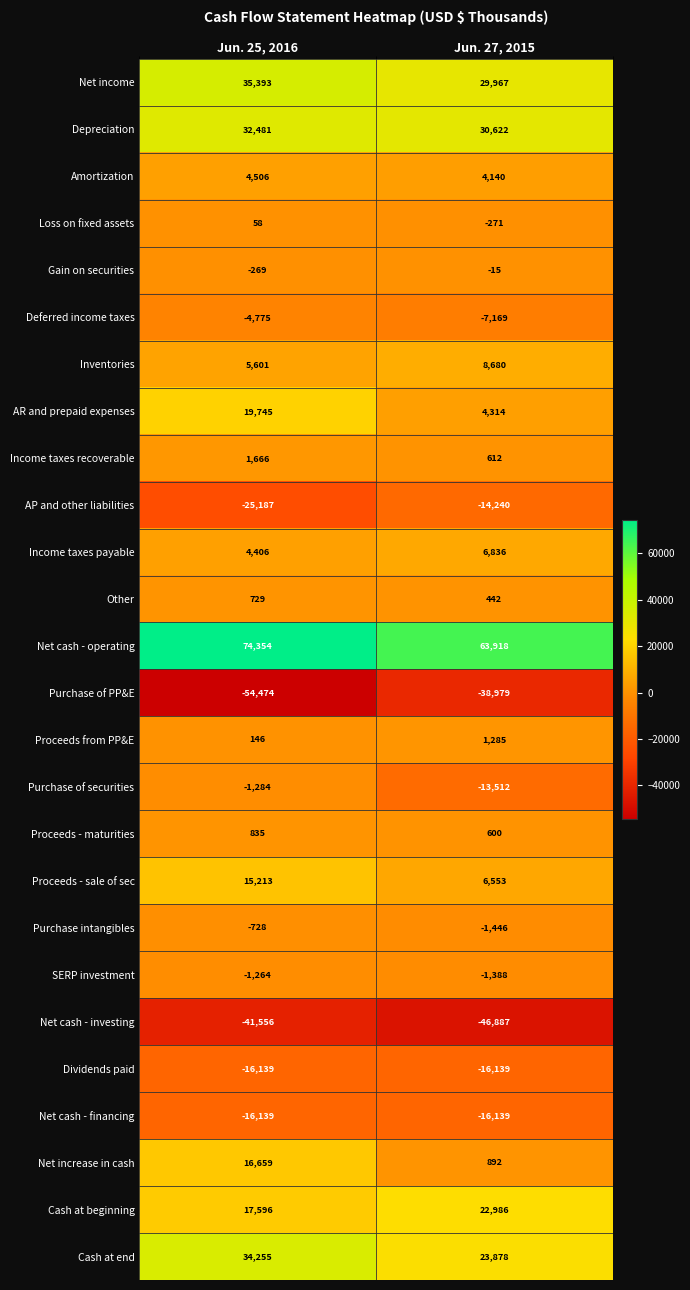

At which category is the sum across all series the highest?

Jun. 25, 2016